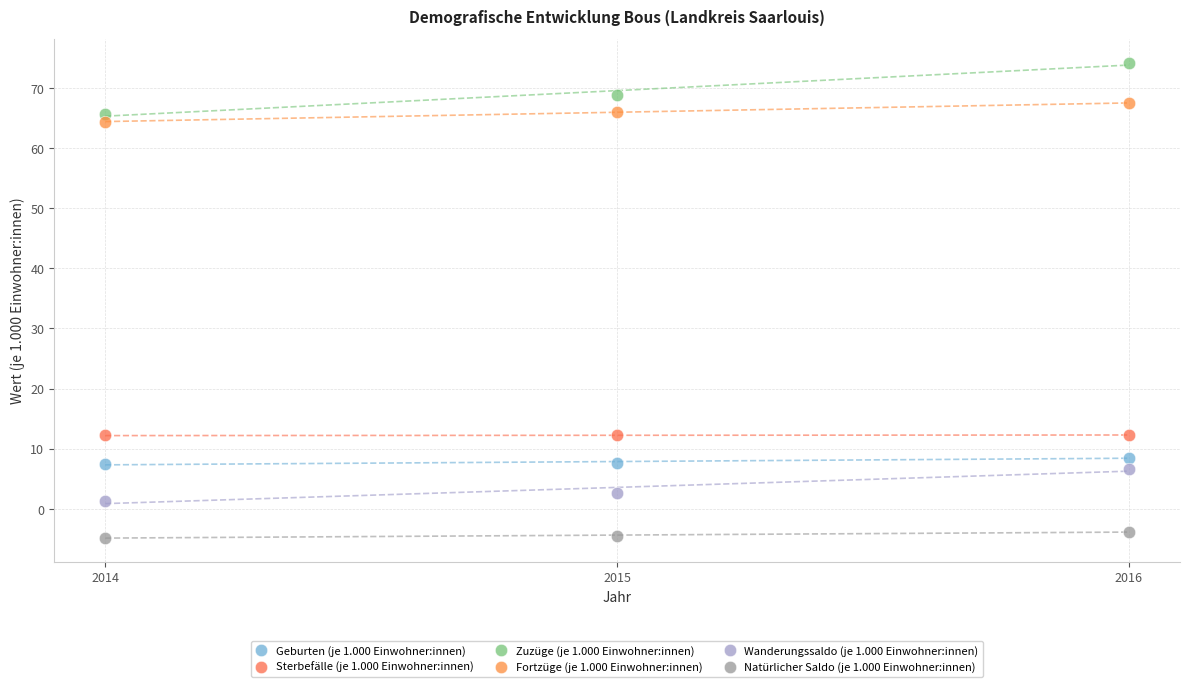

Which series contains the lowest Y value?

Natürlicher Saldo (je 1.000 Einwohner:innen)